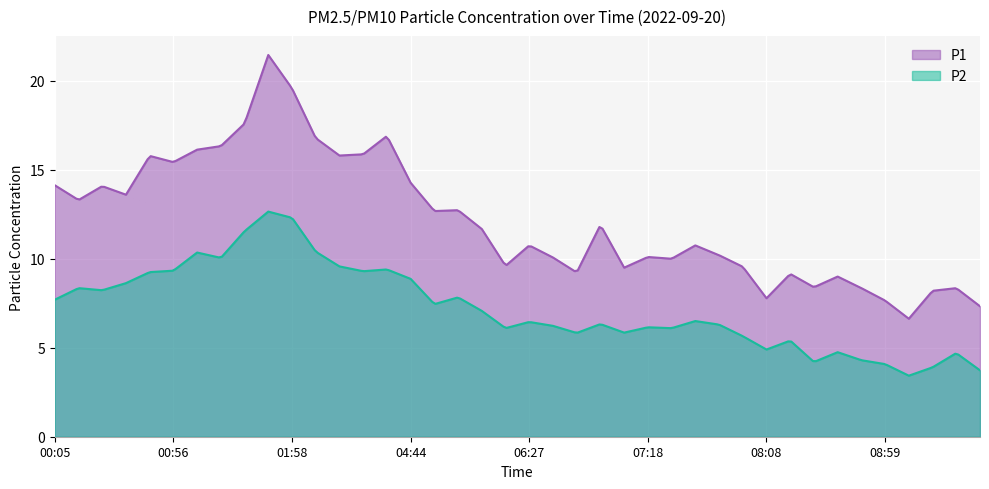

Is it true that P2 equals 1.4 at 06:27?

False